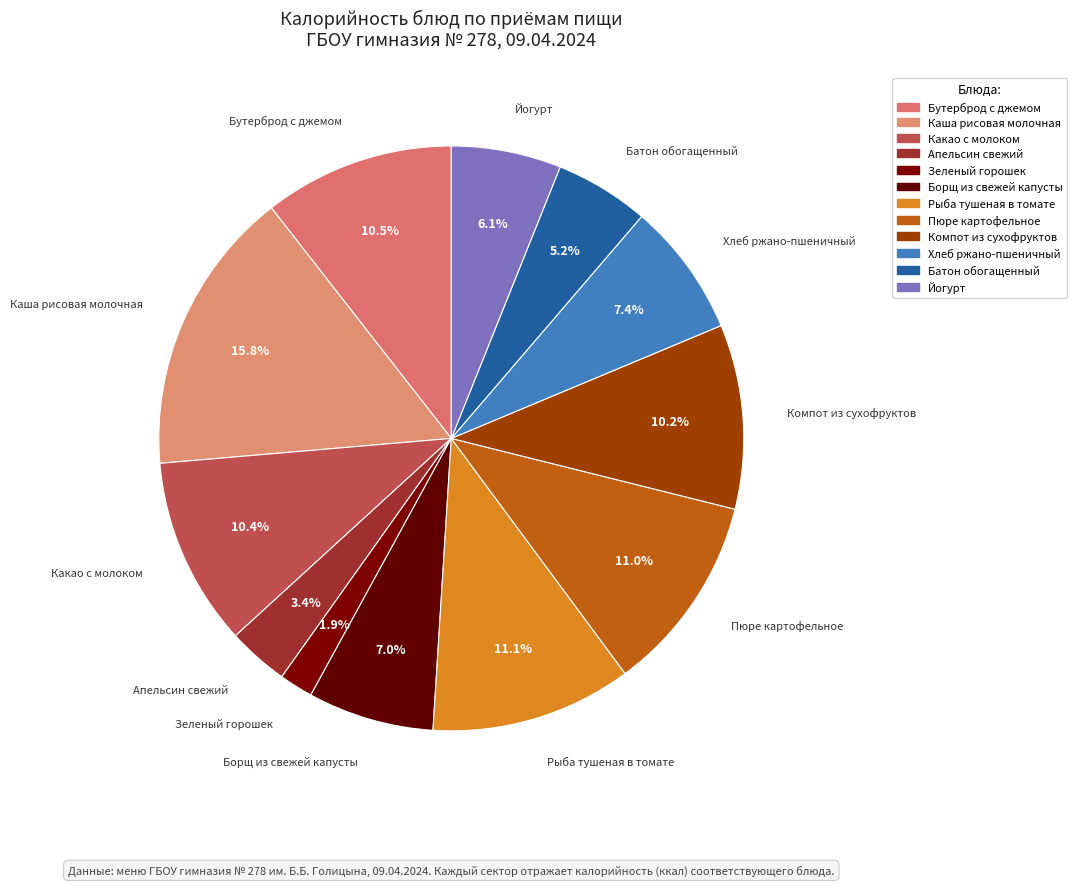

Is there a majority slice in this chart?

No